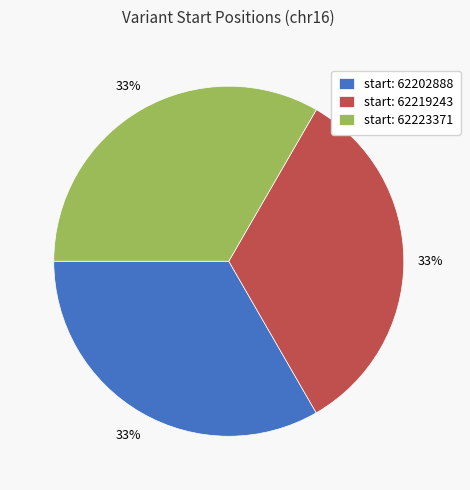

How many segments does this pie chart have?

3